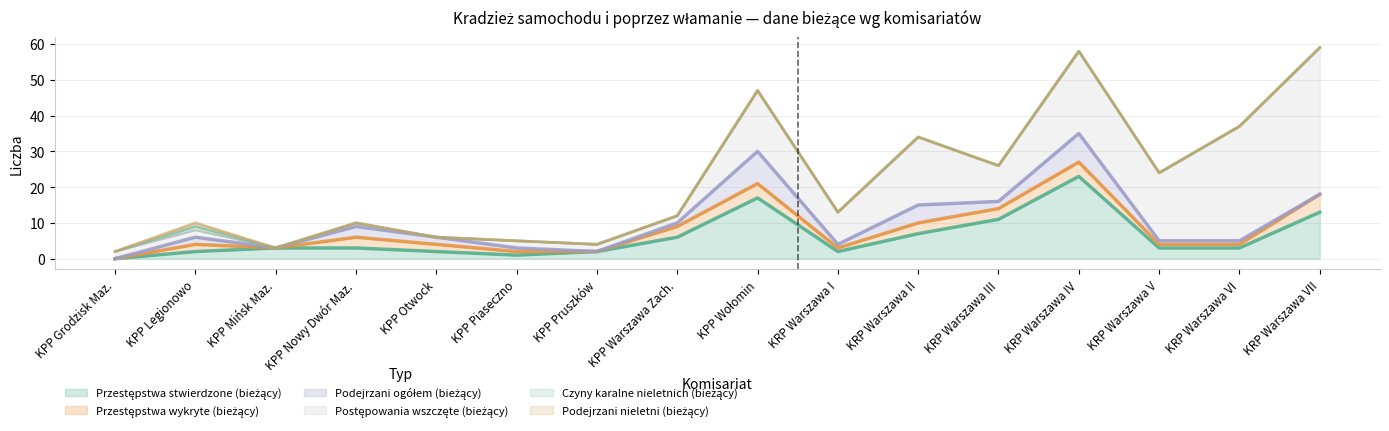

True or false: Czyny karalne nieletnich (bieżący) and Przestępstwa stwierdzone (bieżący) intersect in this chart.

False